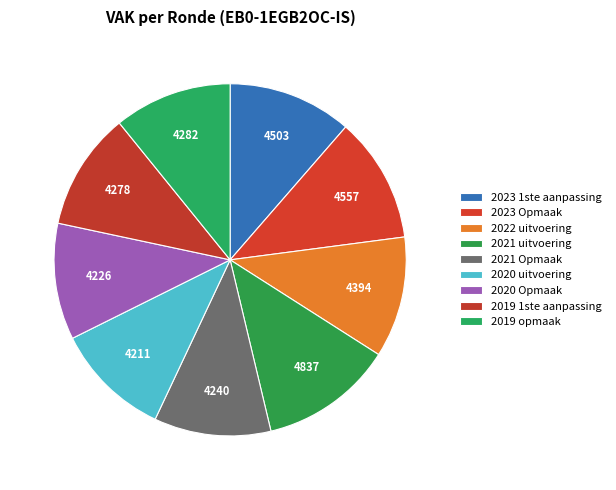

Count the number of slices in the pie.

9